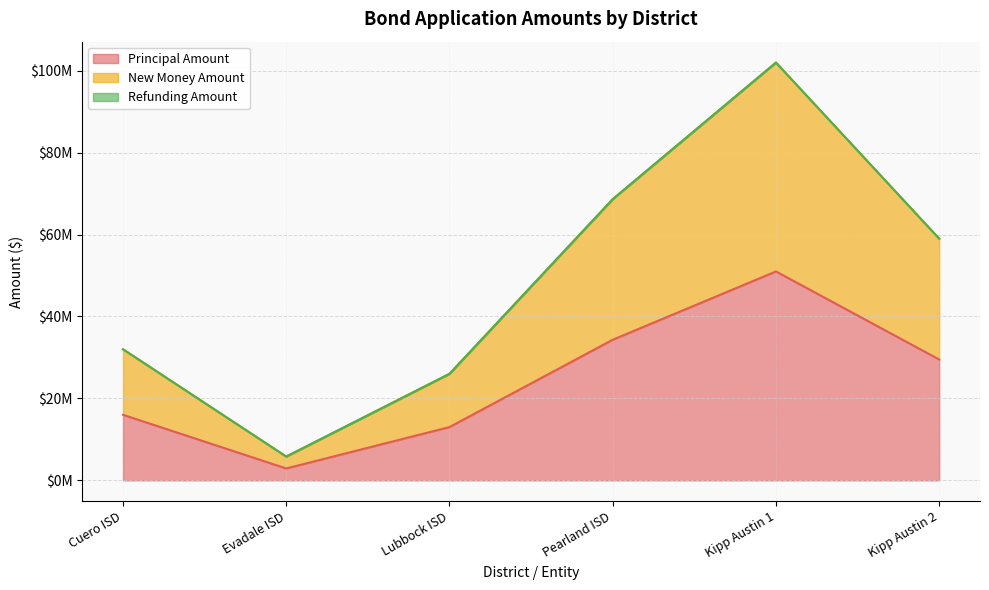

At Lubbock ISD, list the series in order from largest to smallest.

New Money Amount, Principal Amount